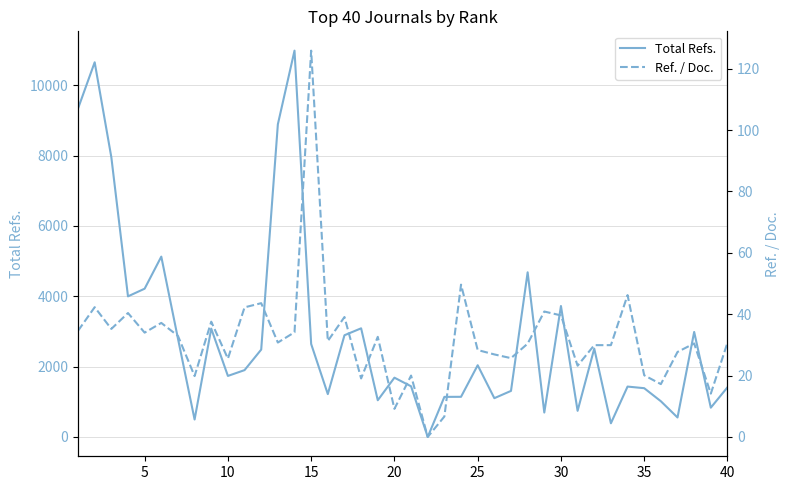

What is the maximum value for Total Refs.?

10987